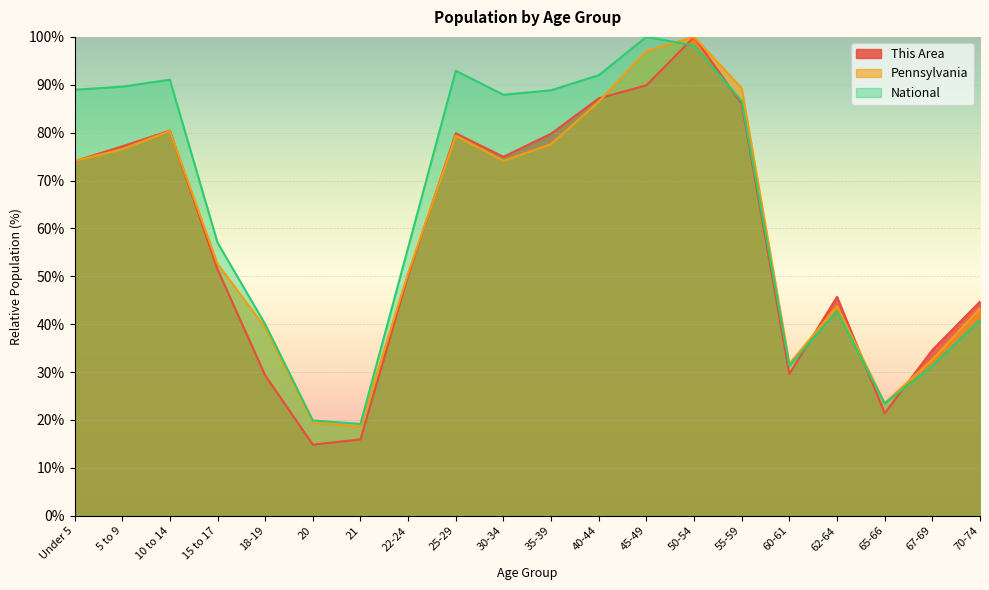

How many lines are shown in the chart?

3